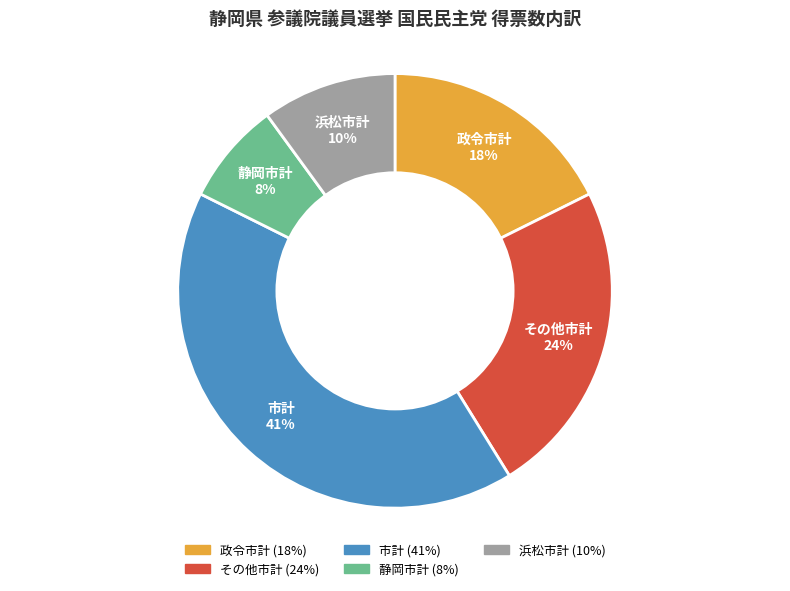

Does その他市計 represent more than half of the total?

No